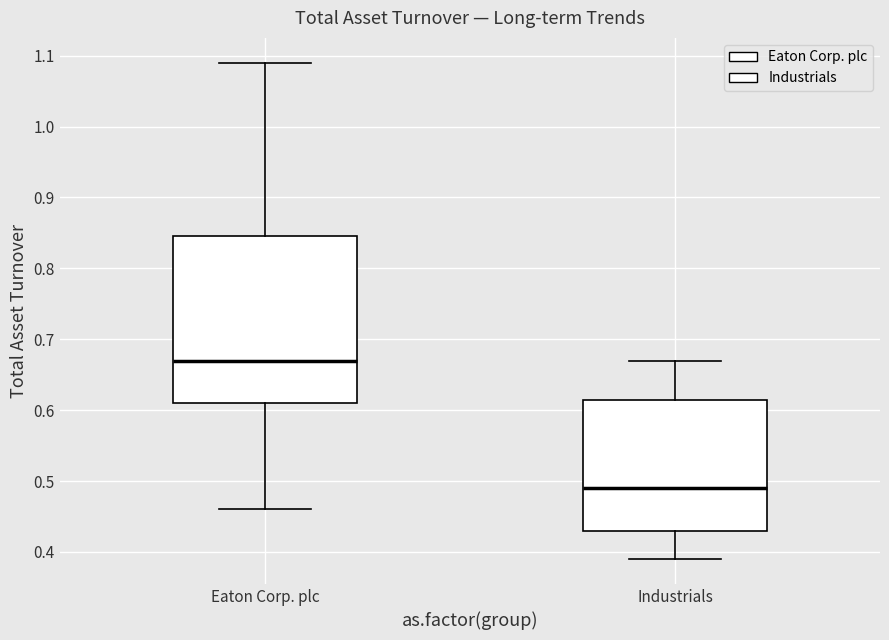

Which box's median line is the lowest?

Industrials